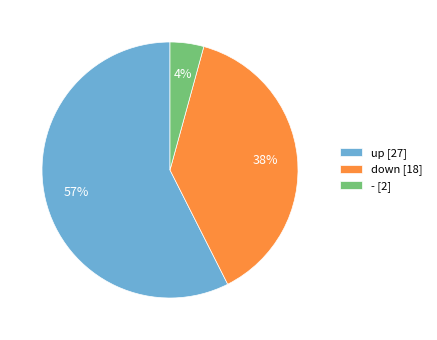

To the nearest percent, what is the combined percentage of up and down?

96%